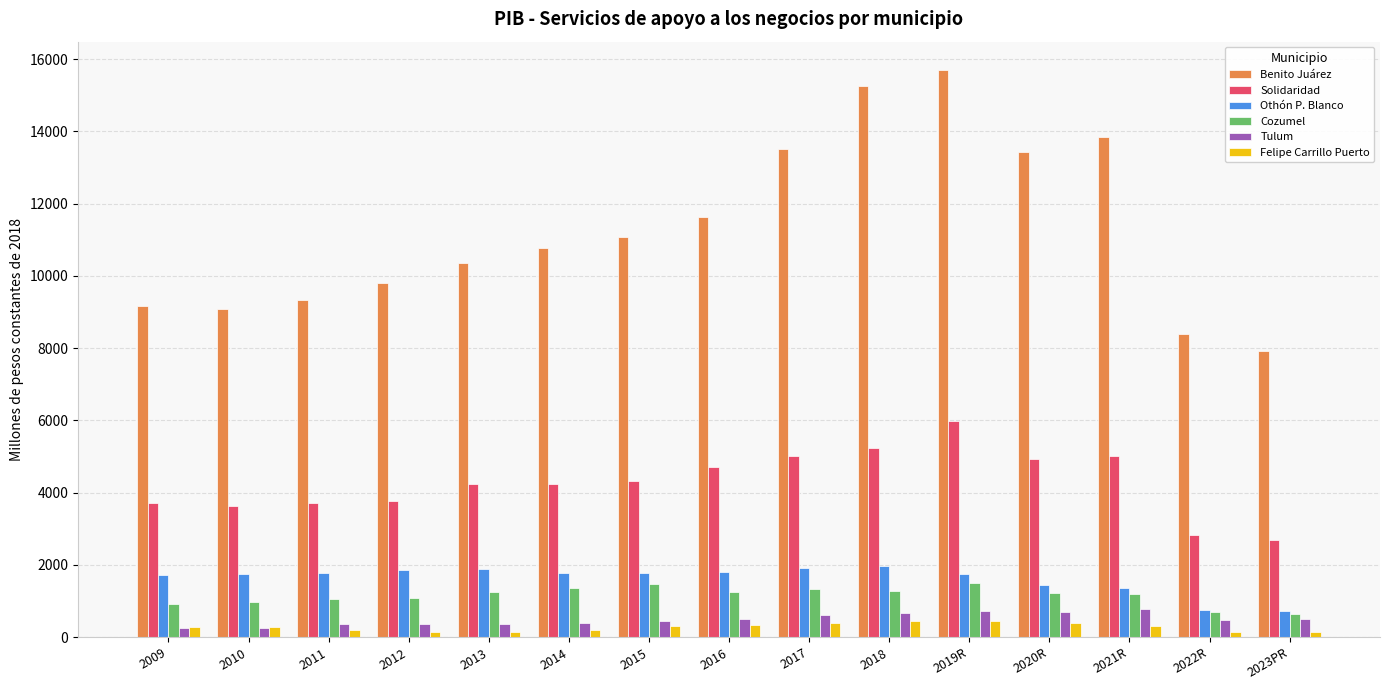

What is the difference between the Cozumel values at 2009 and 2011?

143.3